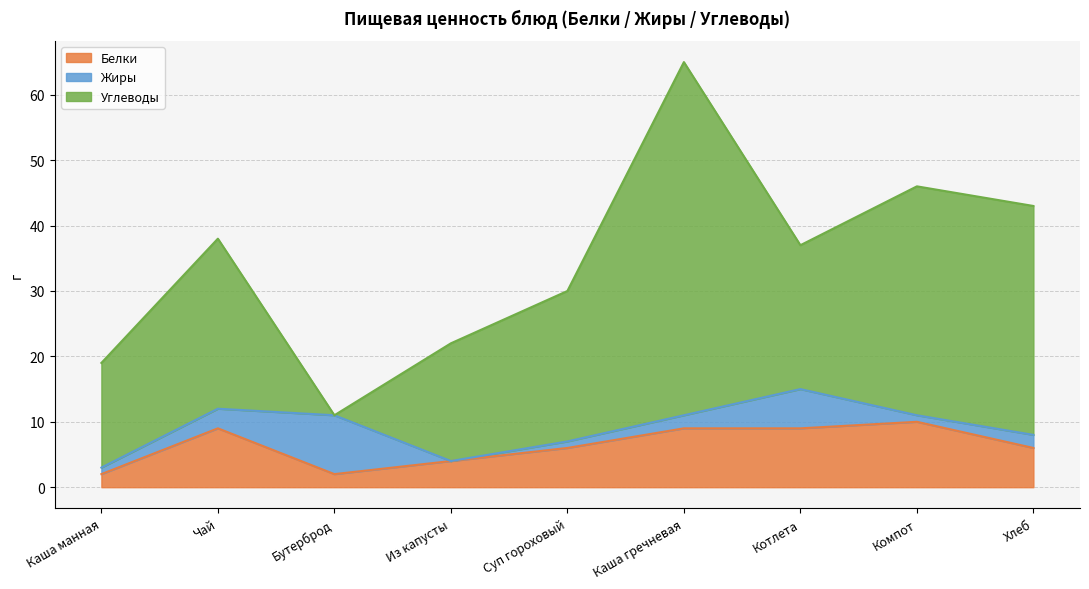

The Углеводы series shows 43 at Чай. True or false?

False